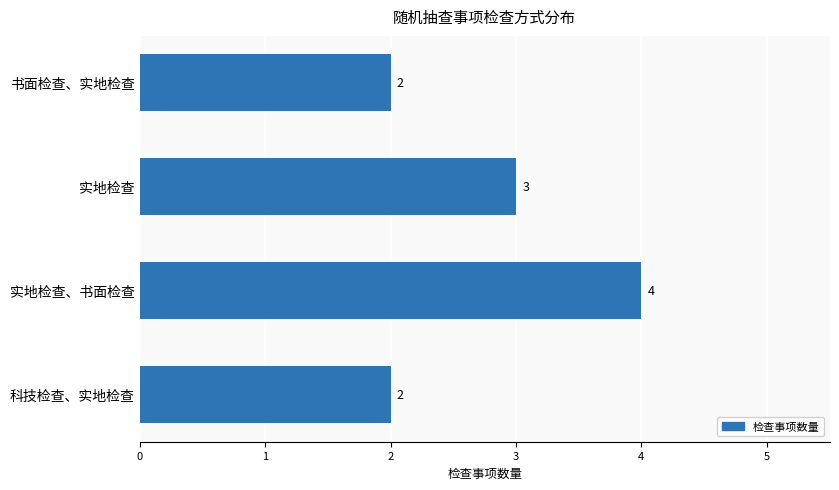

The chart shows a value of 5 at 实地检查. True or false?

False